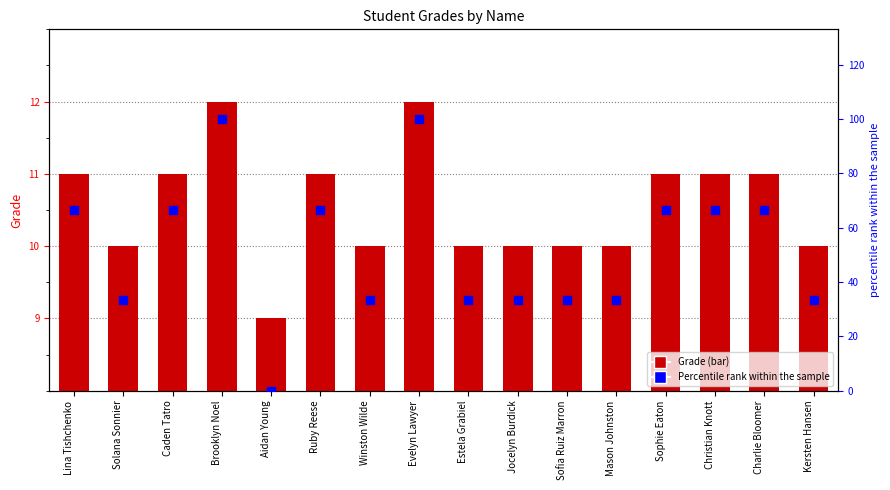

At how many categories does at least one series exceed 68?

2